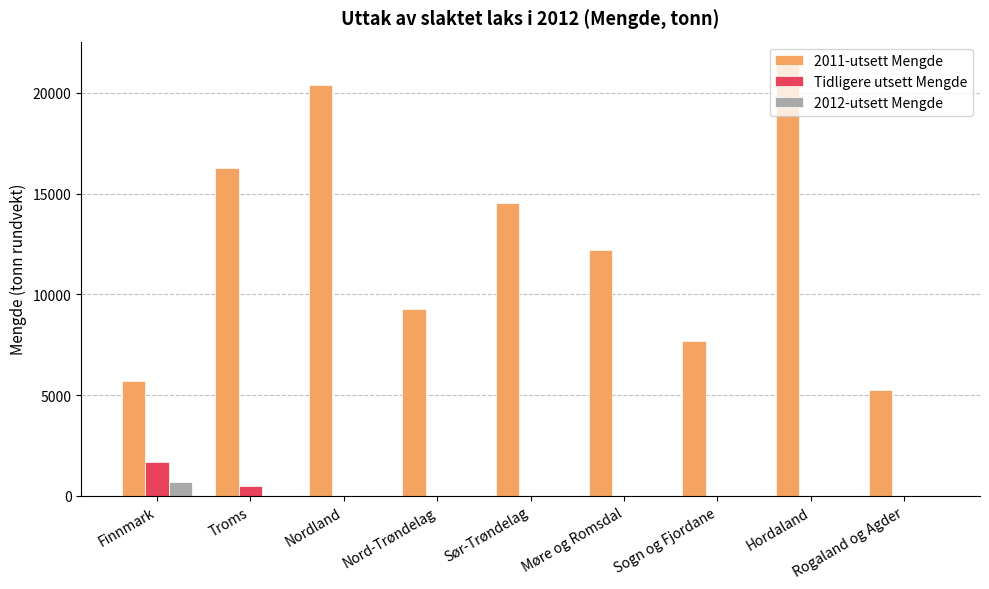

What is the sum of the 2012-utsett Mengde values at Finnmark and Møre og Romsdal?

679.5